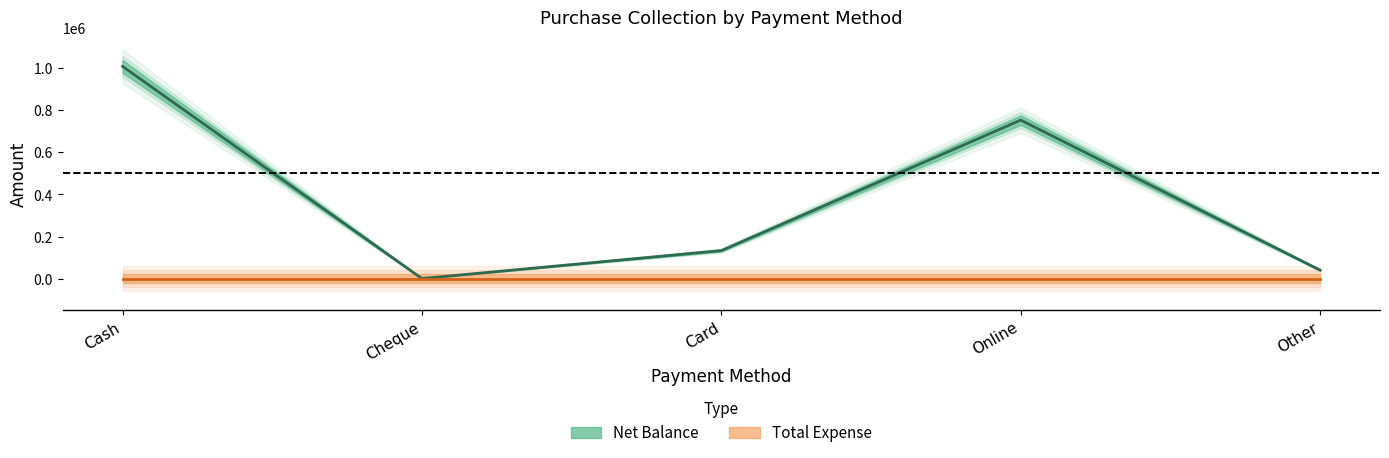

True or false: Total Expense and Net Balance intersect in this chart.

False